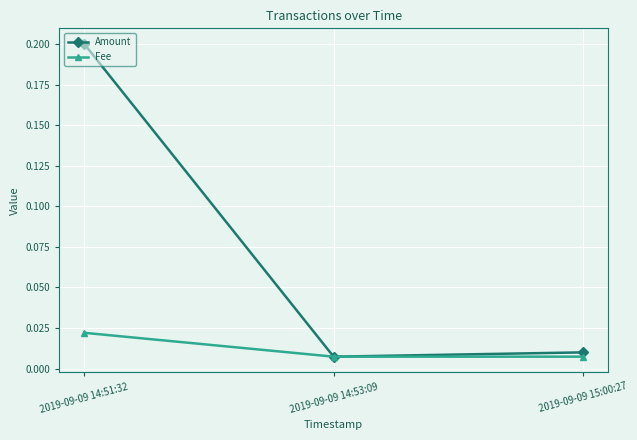

At which category is the sum across all series the highest?

2019-09-09 14:51:32